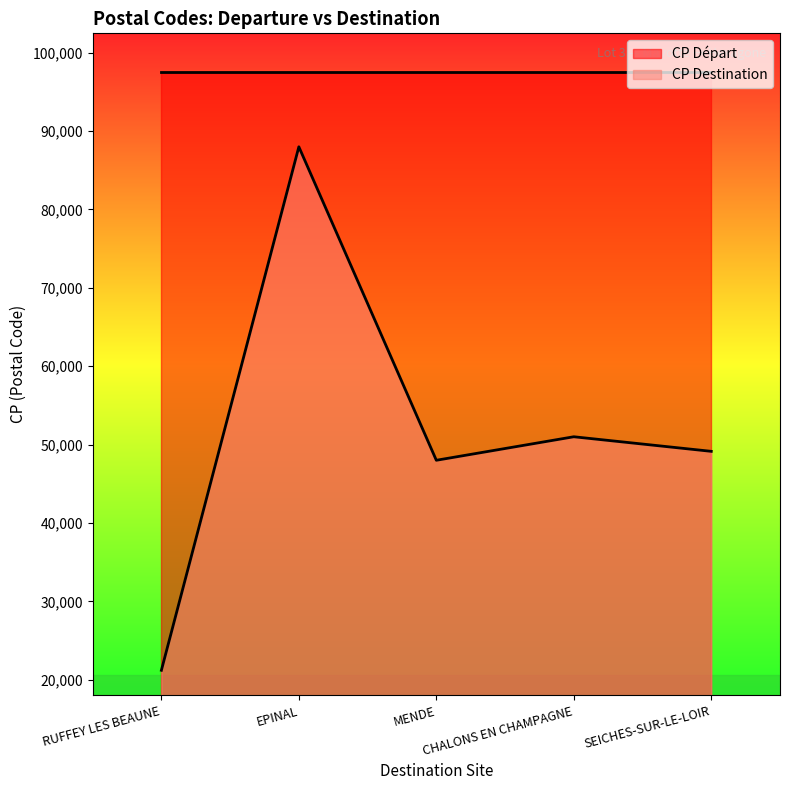

What is the sum of all values?

257340